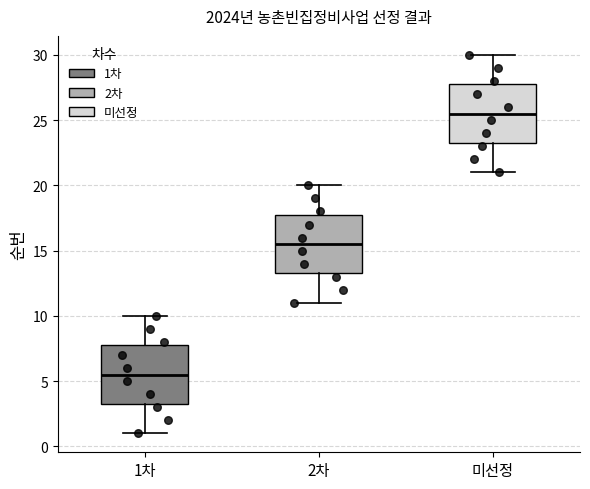

Which box has the highest median line?

미선정